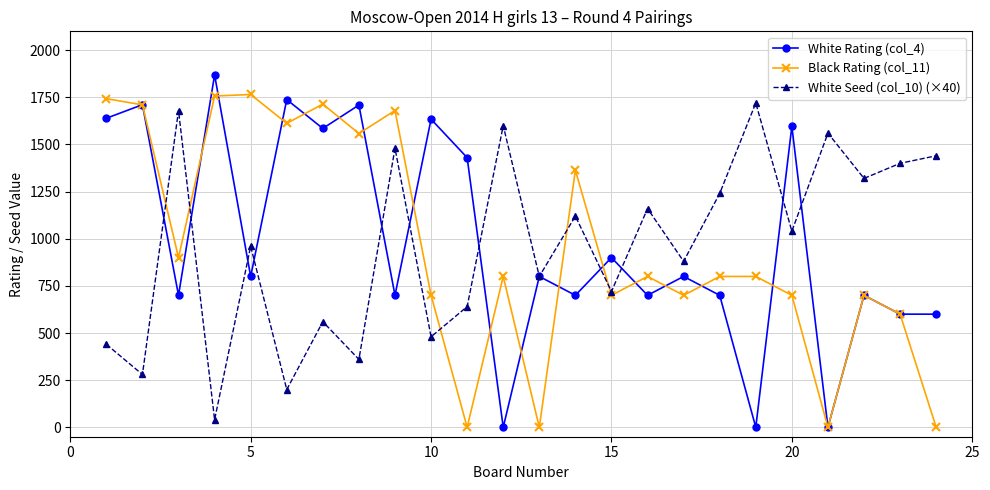

How many lines are shown in the chart?

3